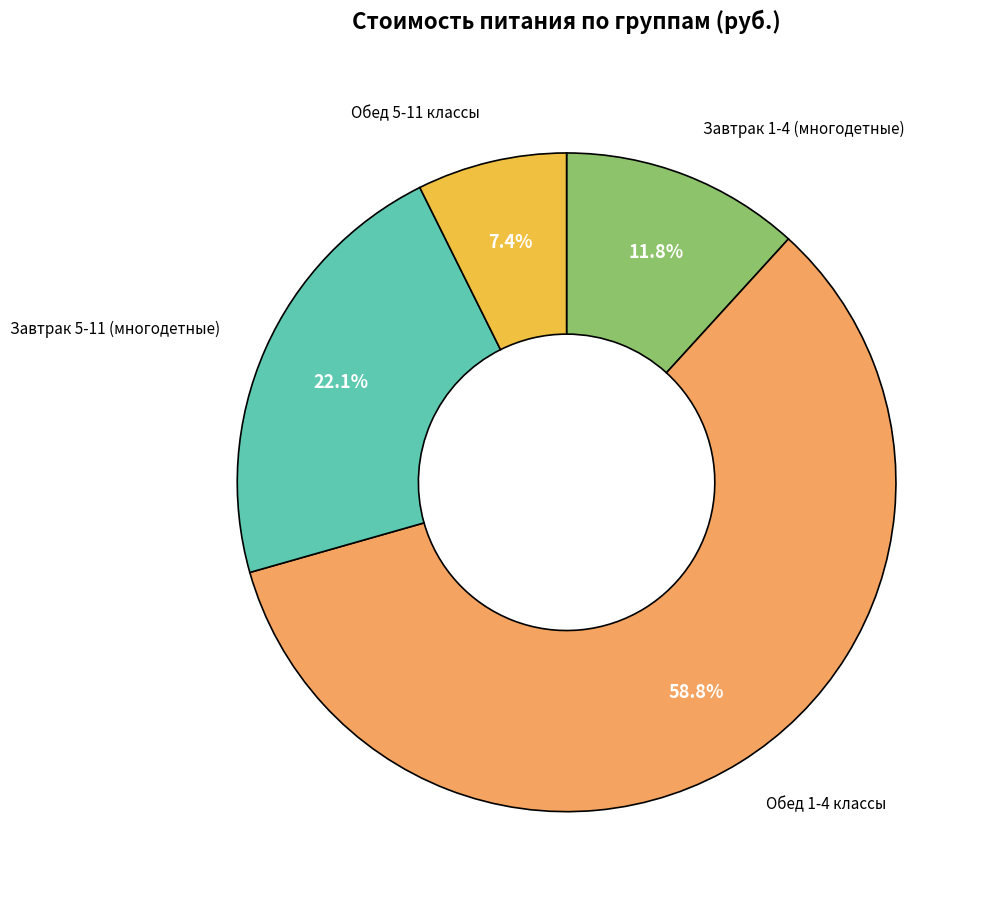

Is there a majority slice in this chart?

Yes